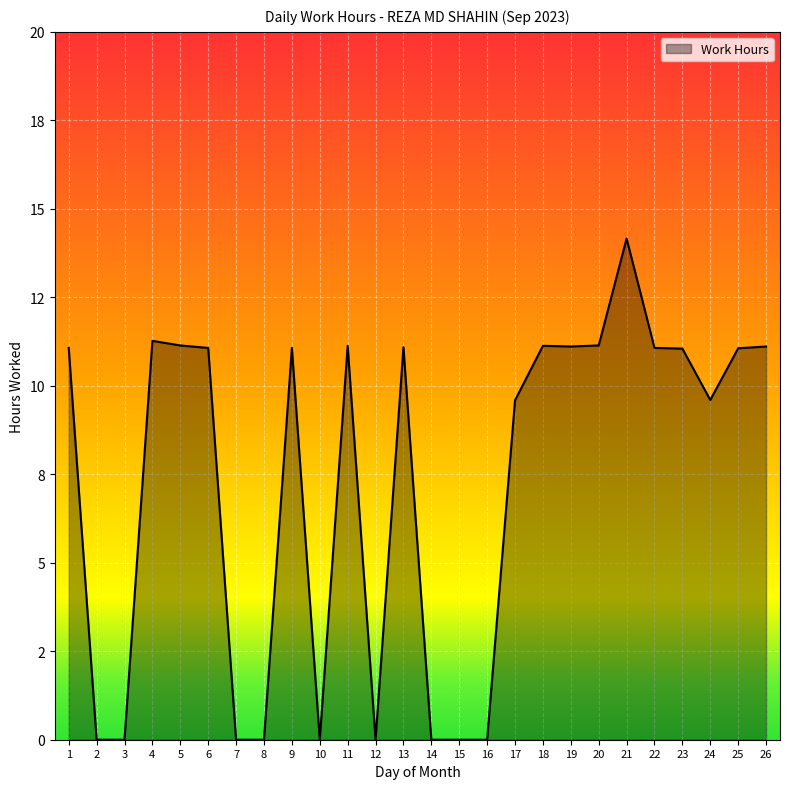

At which category does the data reach its first local peak?

4